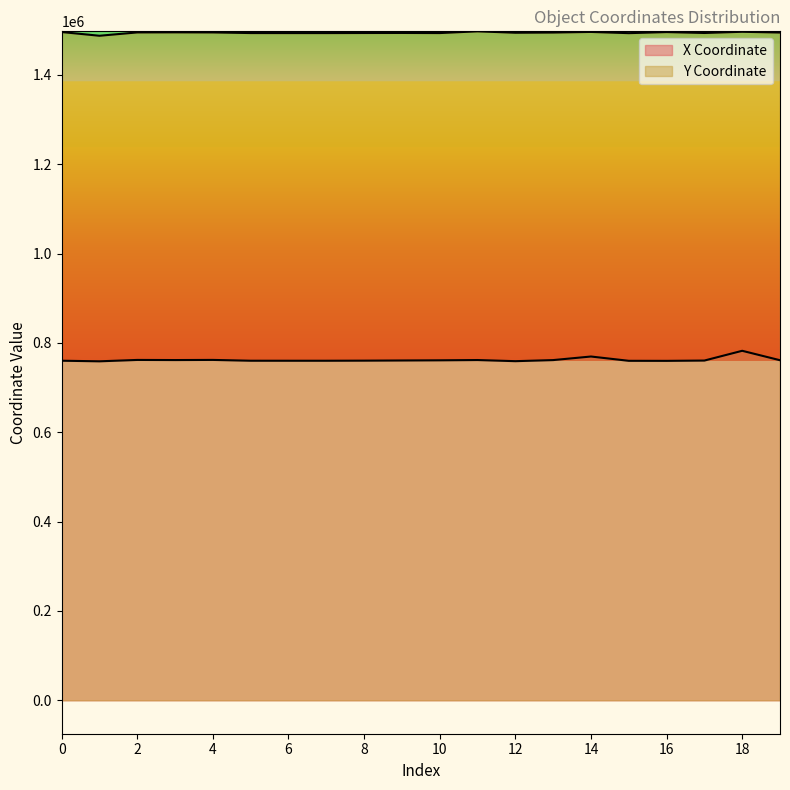

How many lines are shown in the chart?

2